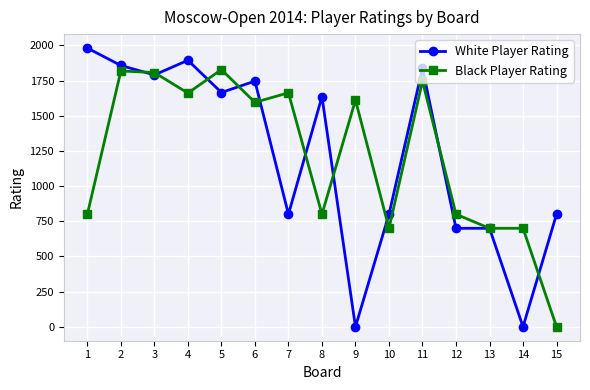

What is the average value of the Black Player Rating series?

1215